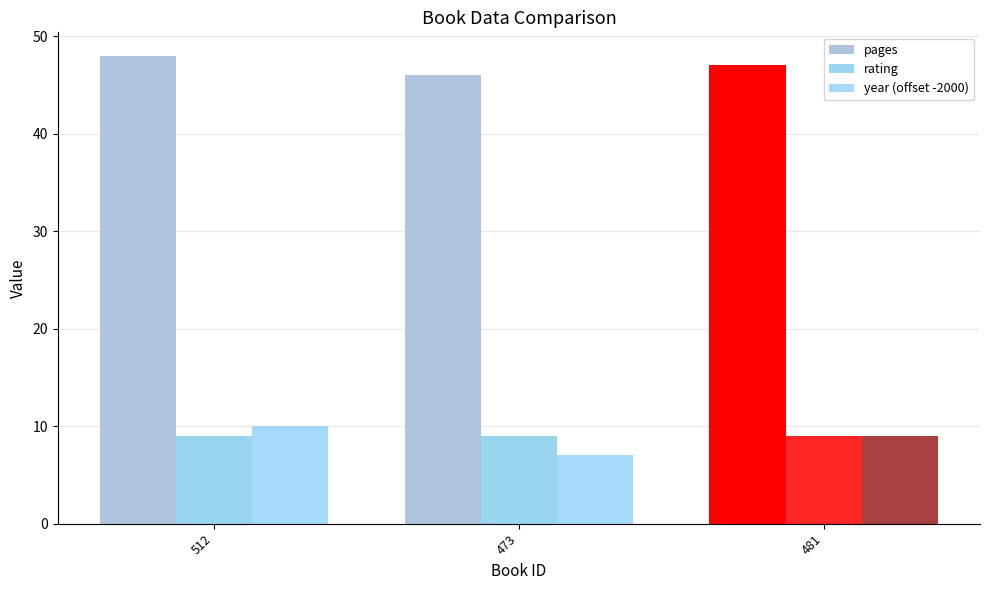

Does the chart contain stacked bars?

No